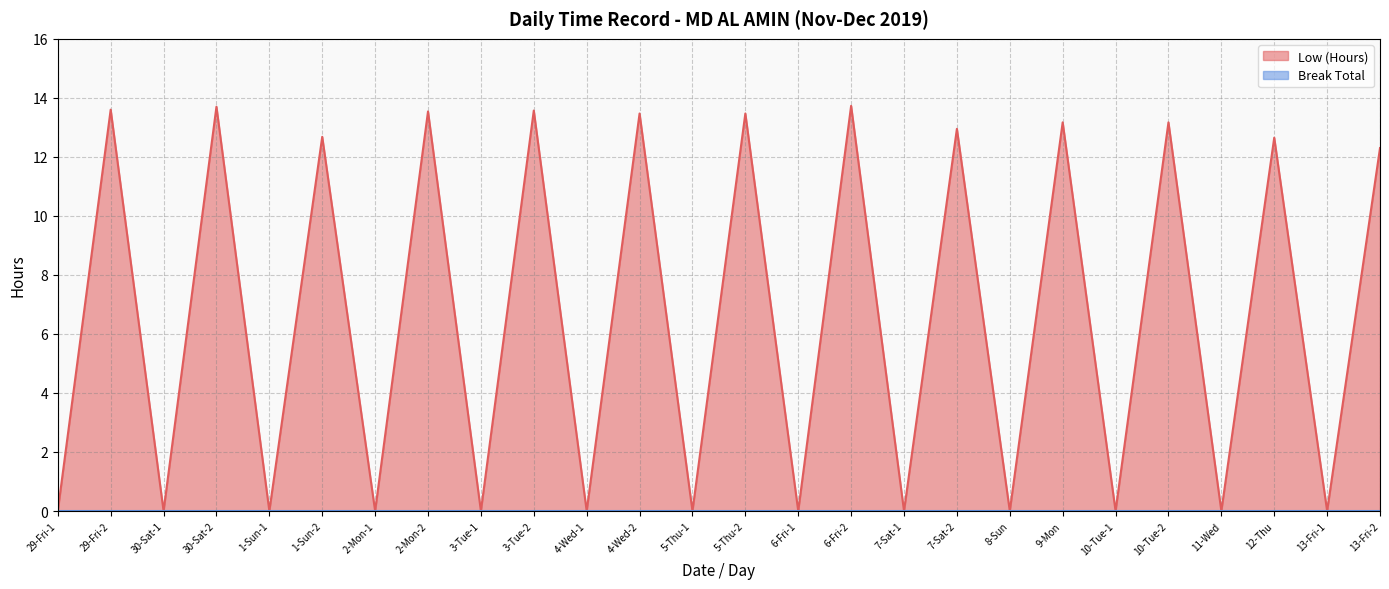

Count the number of values greater than 12.

13